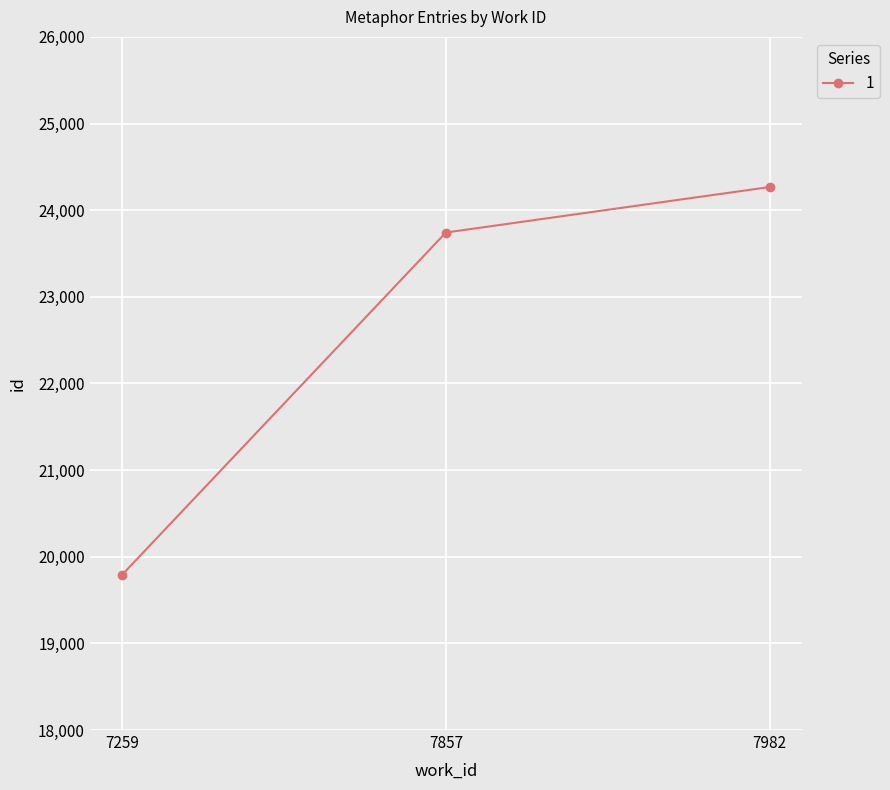

Which category has the lowest value across all series?

7259